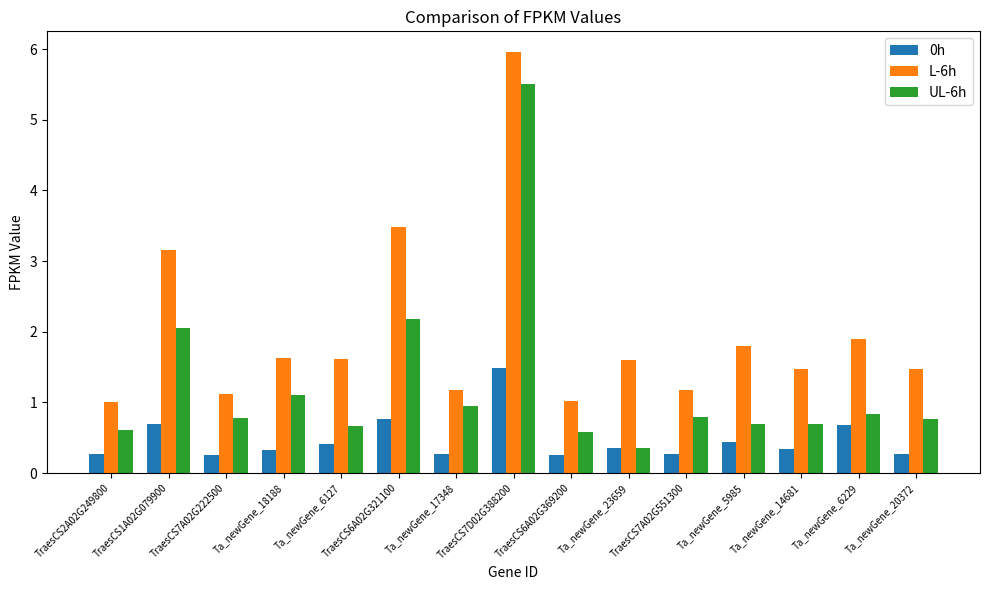

True or false: L-6h has a value of 0.6 at Ta_newGene_17348.

False